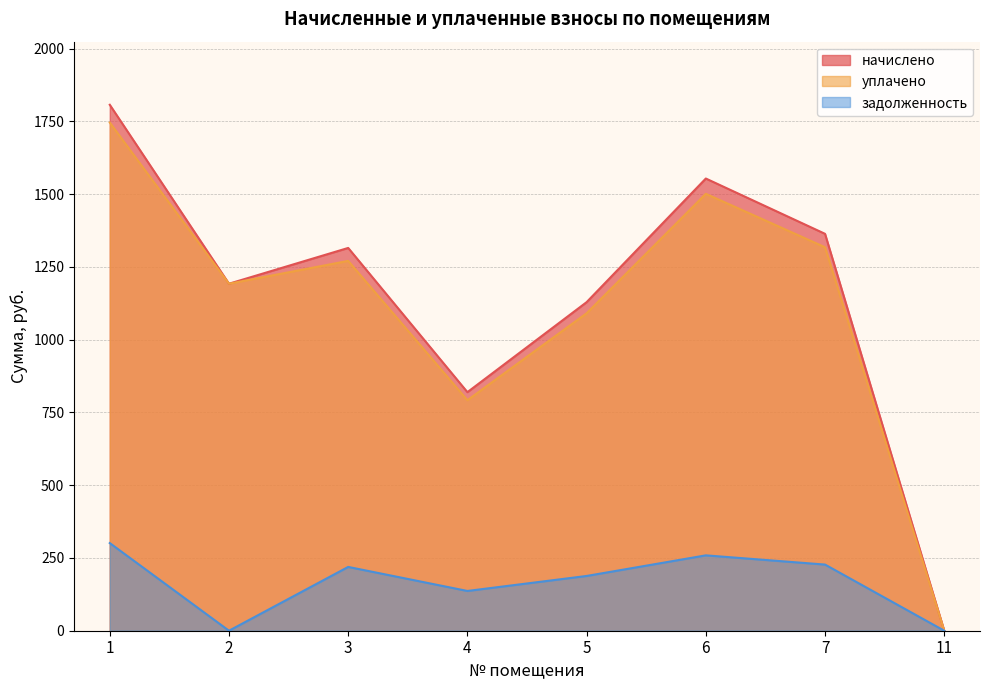

What is the greatest value displayed?

1807.1